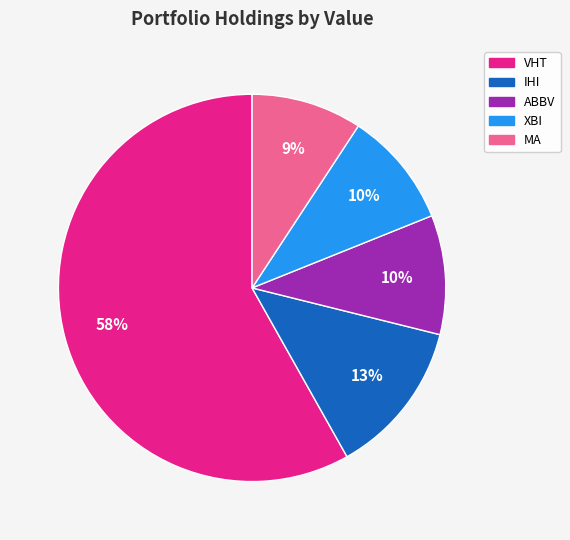

To the nearest percent, what is the average slice percentage?

20%